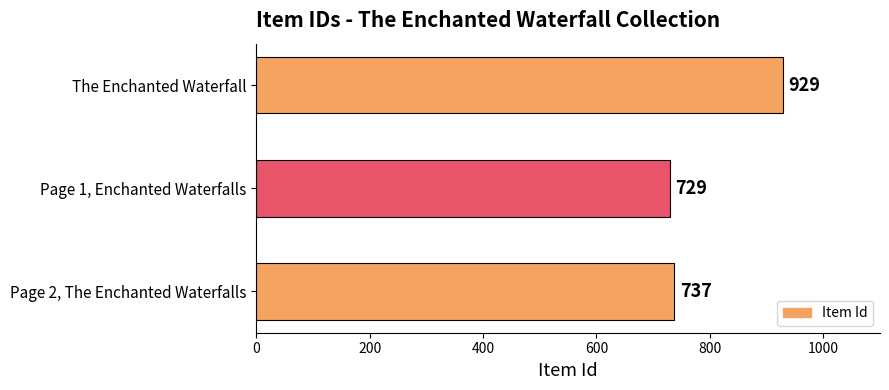

What is the average value?

798